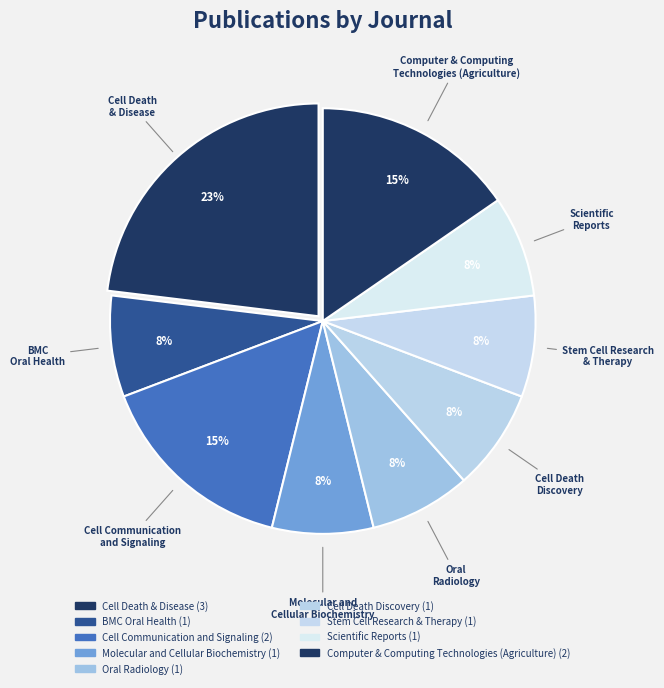

How many segments does this pie chart have?

9